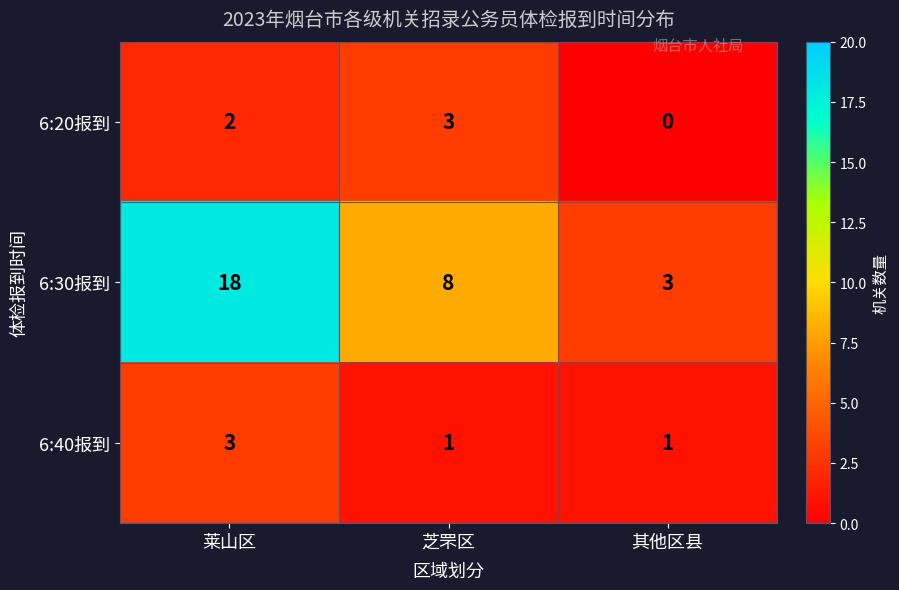

At which label does 6:30报到 reach its minimum?

其他区县